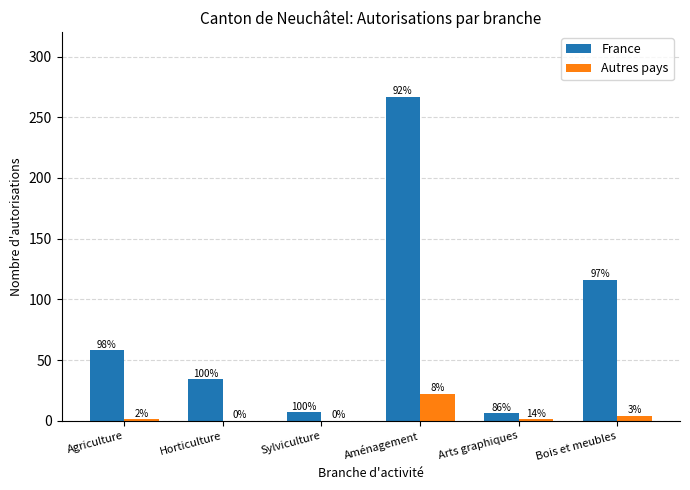

Reading right to left, extract all data points from this chart.

France: 116	6	267	7	34	58
Autres pays: 4	1	22	0	0	1